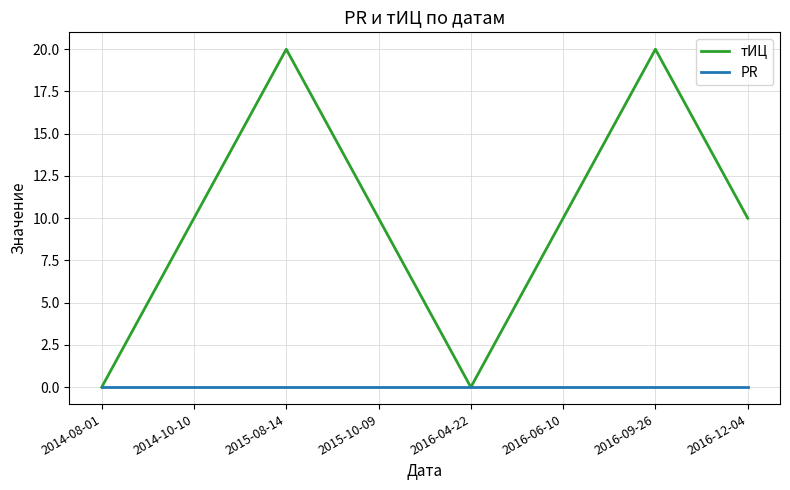

List the series in order of their overall mean, lowest first.

PR, тИЦ